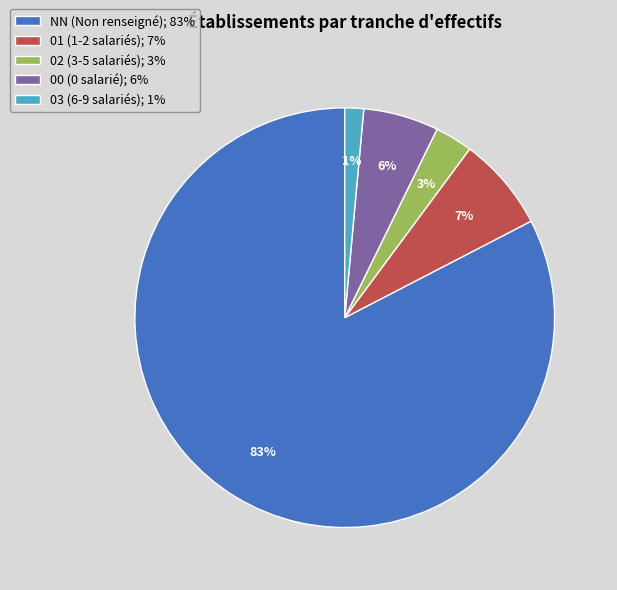

Rank the categories by value from highest to lowest.

NN, 01, 00, 02, 03